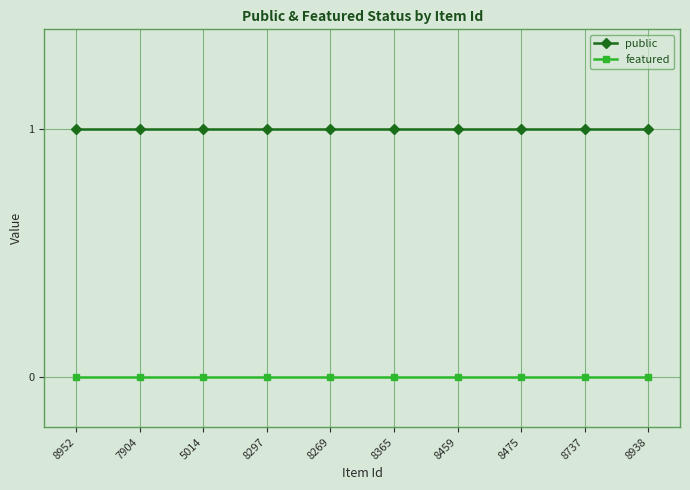

Reading left to right, extract all data points from this chart.

public: 1	1	1	1	1	1	1	1	1	1
featured: 0	0	0	0	0	0	0	0	0	0